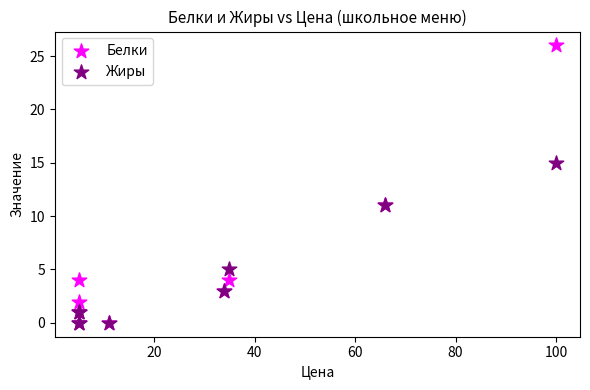

What are all the series names shown in the legend?

Белки, Жиры